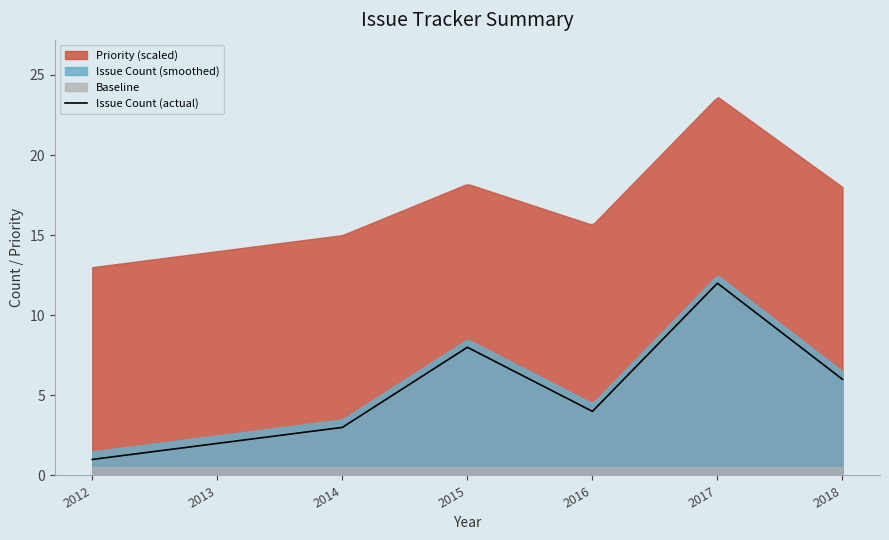

Rank the categories by value from highest to lowest.

2017, 2015, 2018, 2016, 2014, 2013, 2012